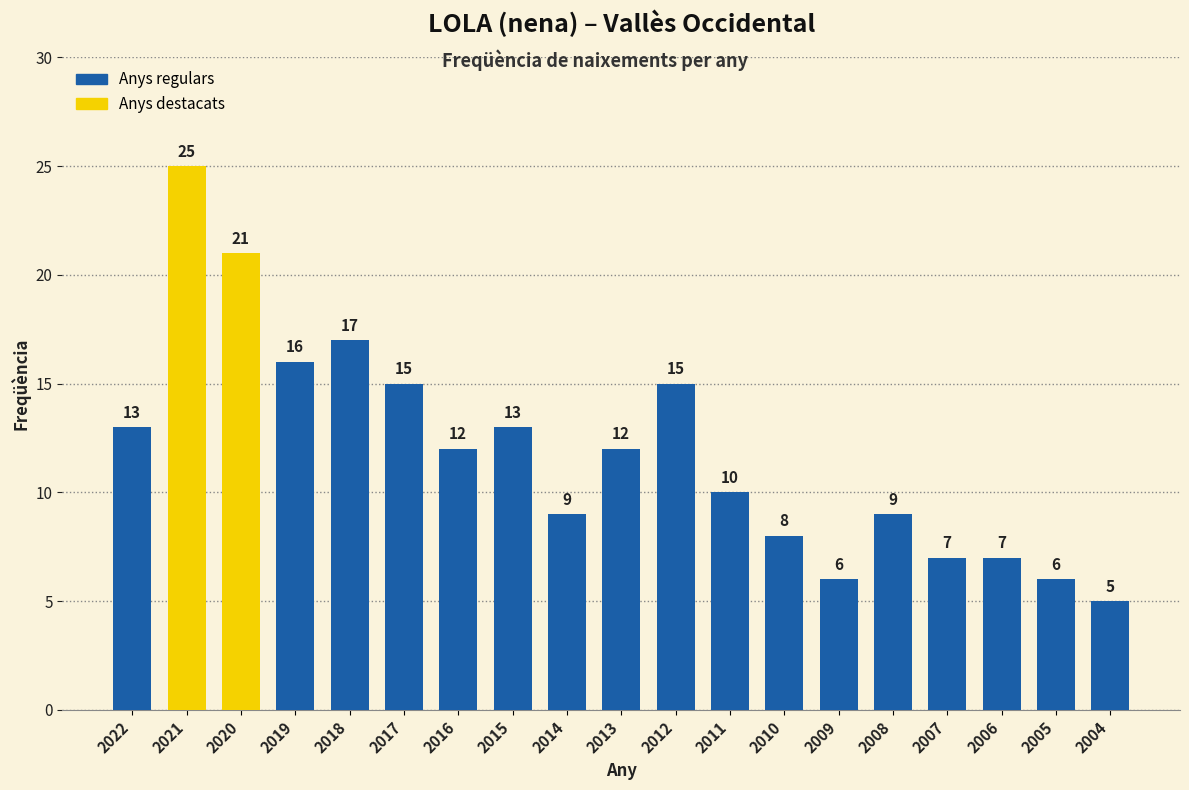

What is the greatest value displayed?

25